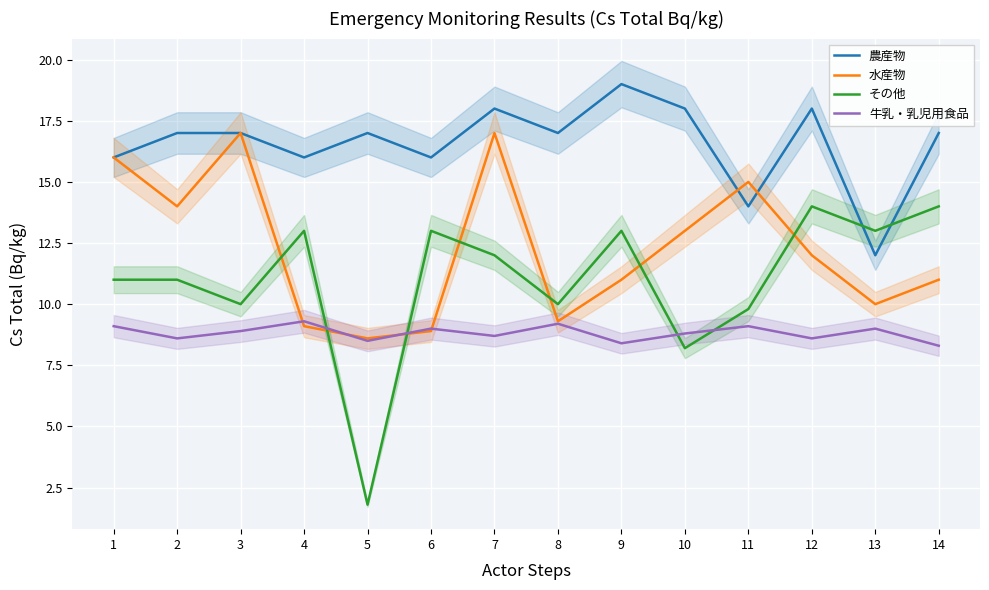

Does the chart display data point markers on the line(s)?

No